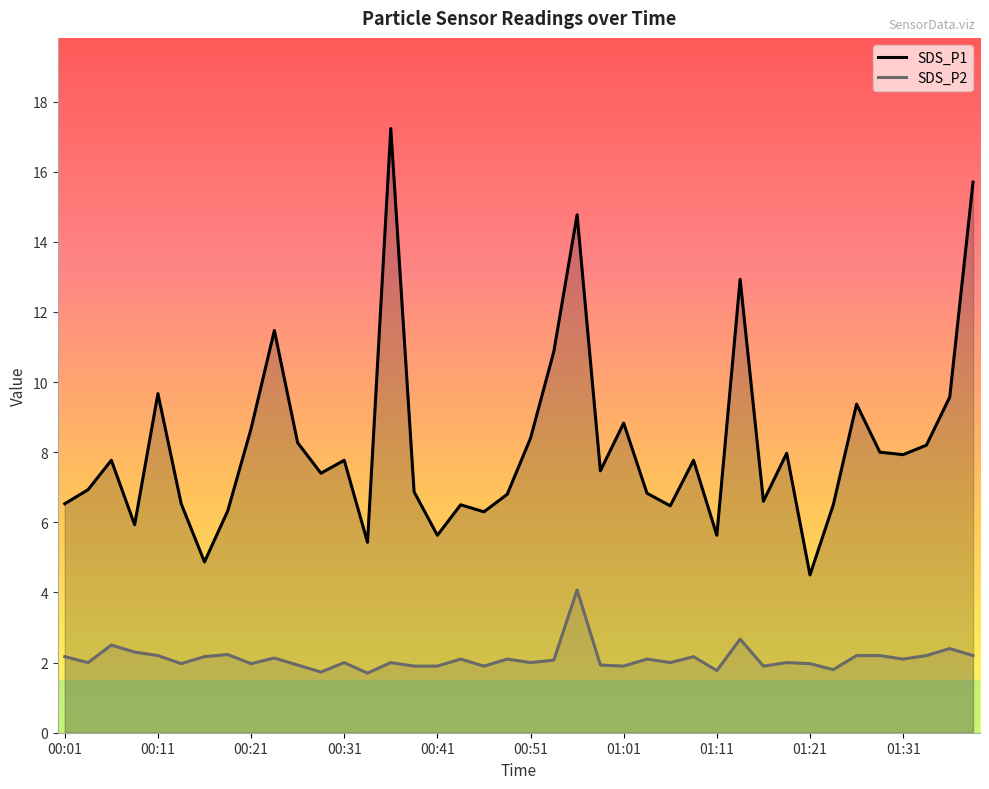

True or false: SDS_P2 and SDS_P1 cross at least once.

False